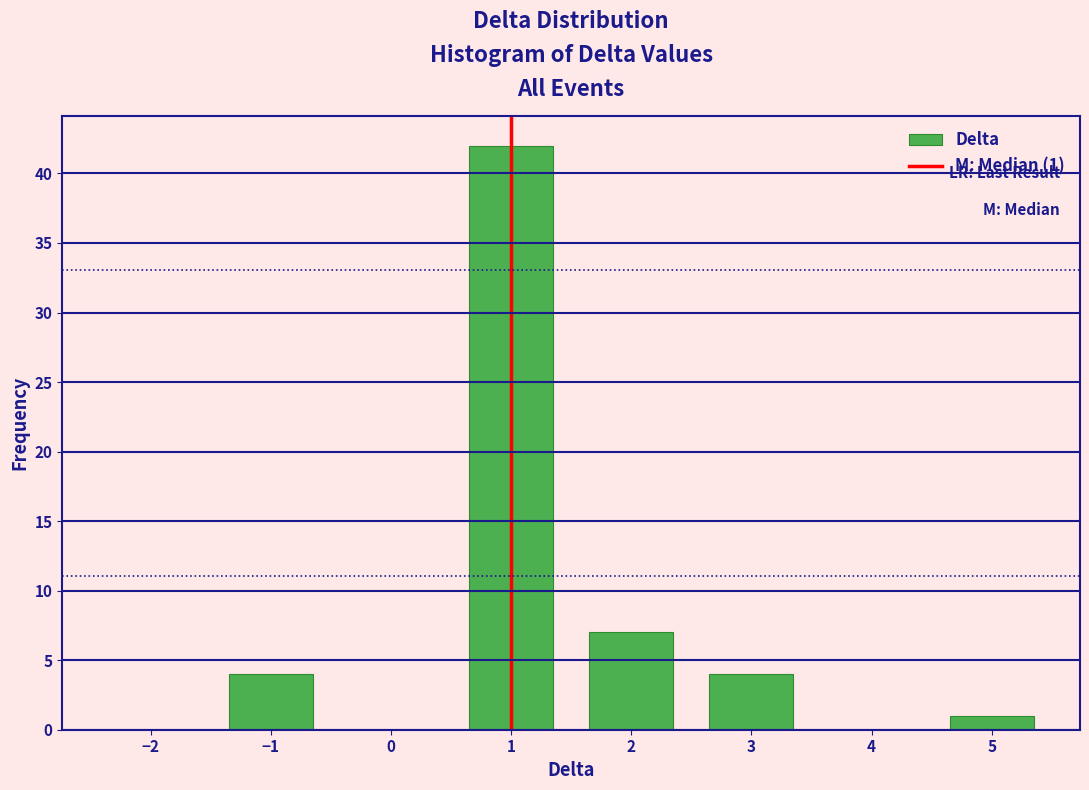

Reading right to left, what are all the values shown in this chart?

5=1	4=0	3=4	2=7	1=42	0=0	−1=4	−2=0